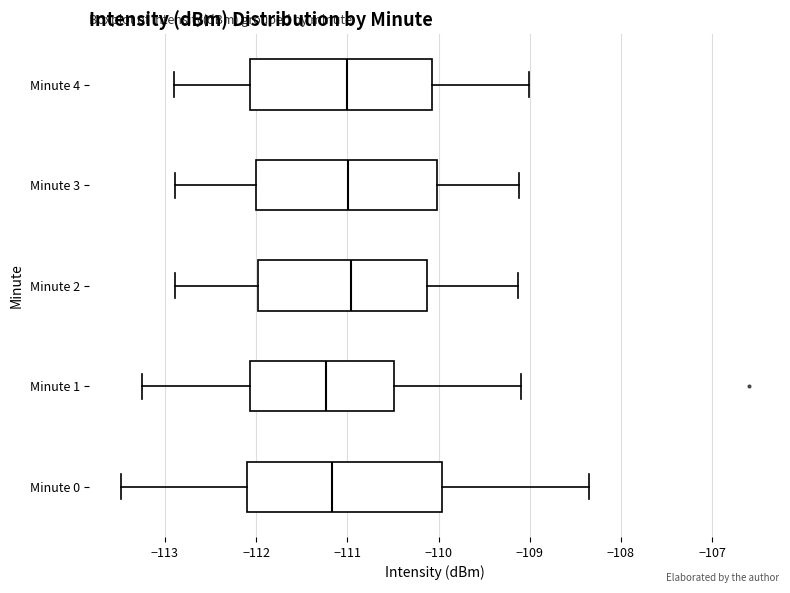

Reading bottom to top, transcribe this box plot: for each box, give where its median line is, the range the box spans, and where its two whiskers end, as read against the x-axis. The values are not printed on the chart, so give them approximately, as read against the axis.

Minute 0: median -111.2, box -112.1 to -110.0, whiskers -113.5 to -108.4
Minute 1: median -111.2, box -112.1 to -110.5, whiskers -113.3 to -109.1
Minute 2: median -111.0, box -112.0 to -110.1, whiskers -112.9 to -109.1
Minute 3: median -111.0, box -112.0 to -110.0, whiskers -112.9 to -109.1
Minute 4: median -111.0, box -112.1 to -110.1, whiskers -112.9 to -109.0